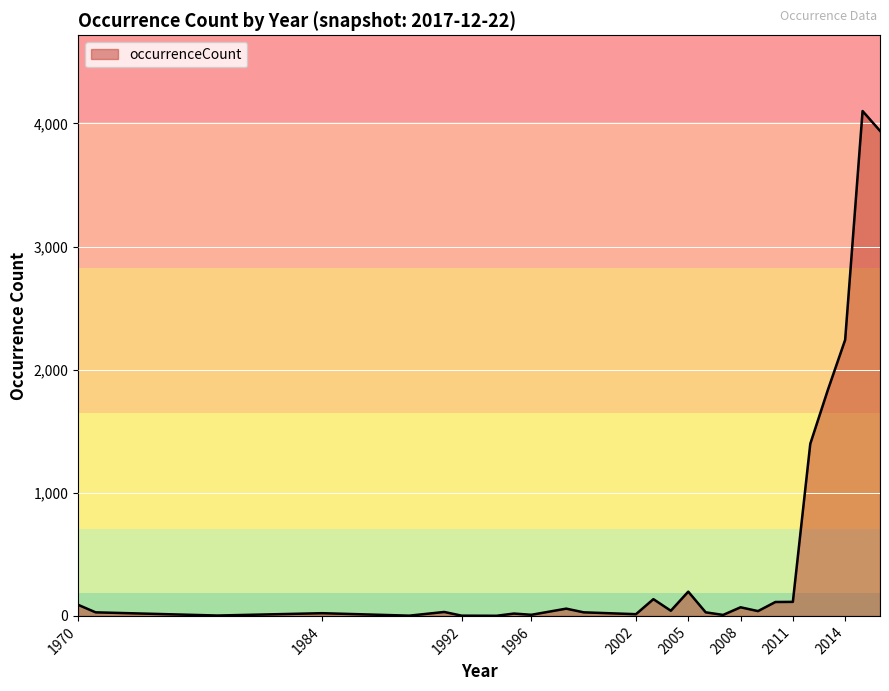

Does the chart display data point markers on the line(s)?

No